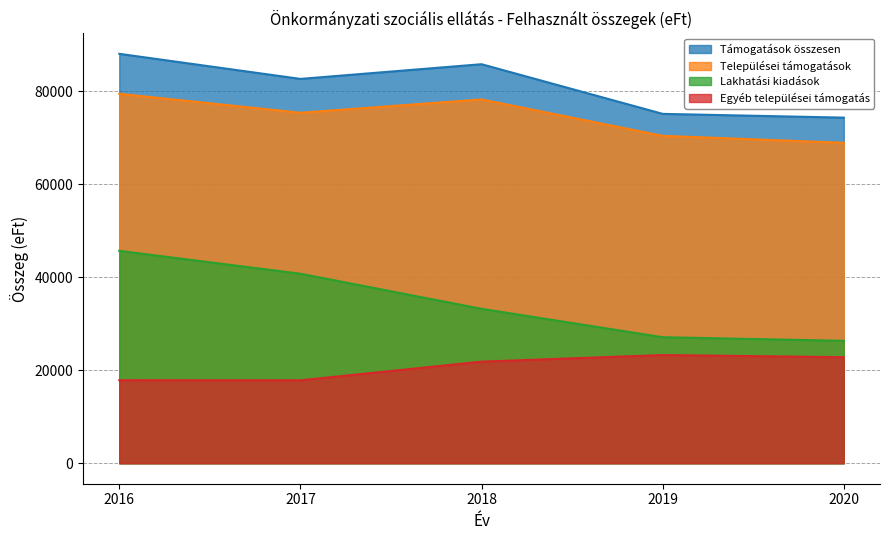

What is the spread (max minus min) of values at 2017?

64802